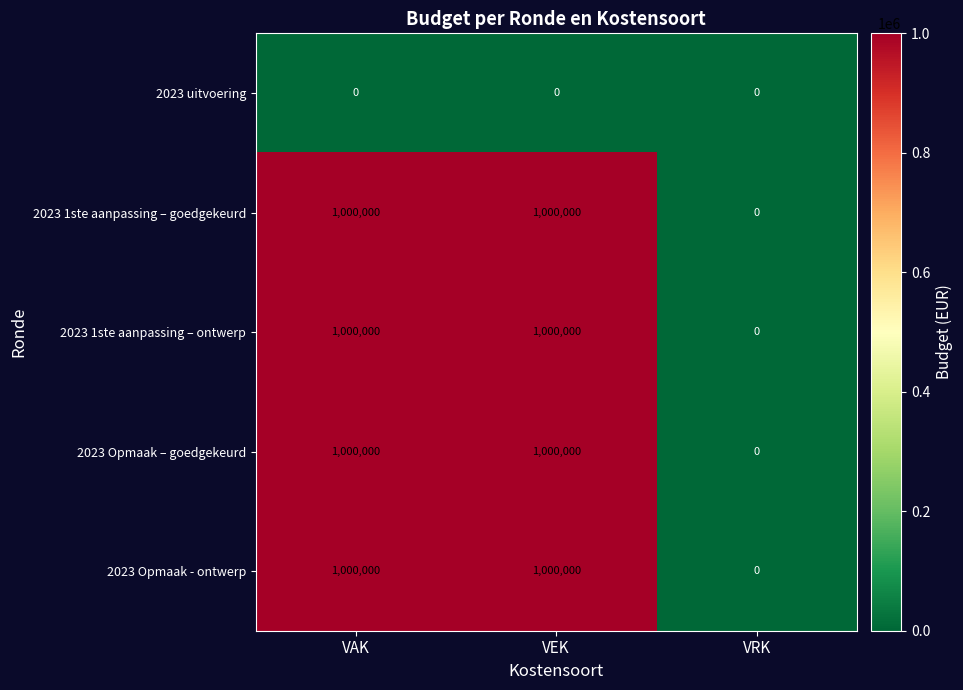

What is the sum of all 2023 1ste aanpassing – goedgekeurd values?

2000000